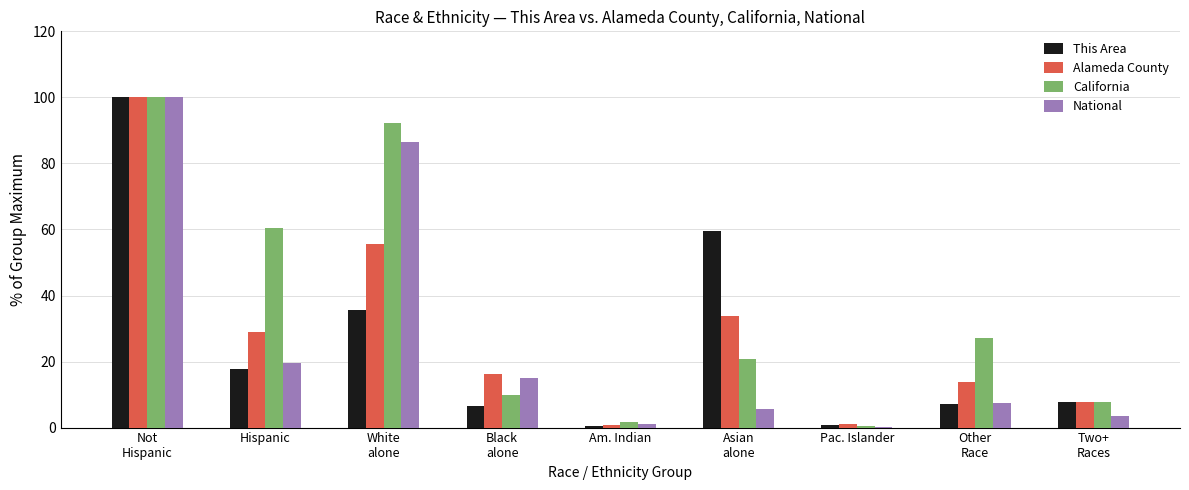

What is the maximum value shown in the chart?

100.0